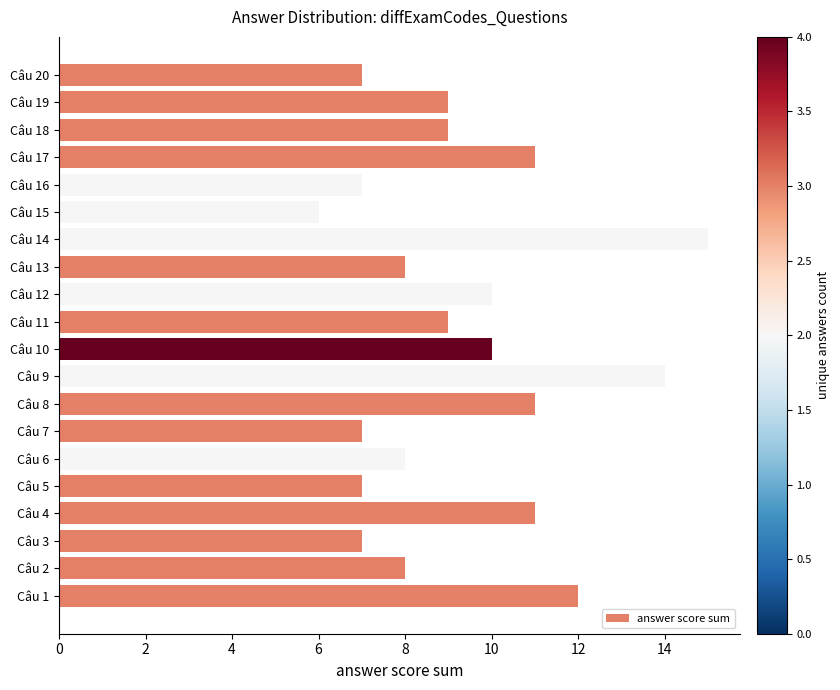

What value does the data have at Câu 4?

11